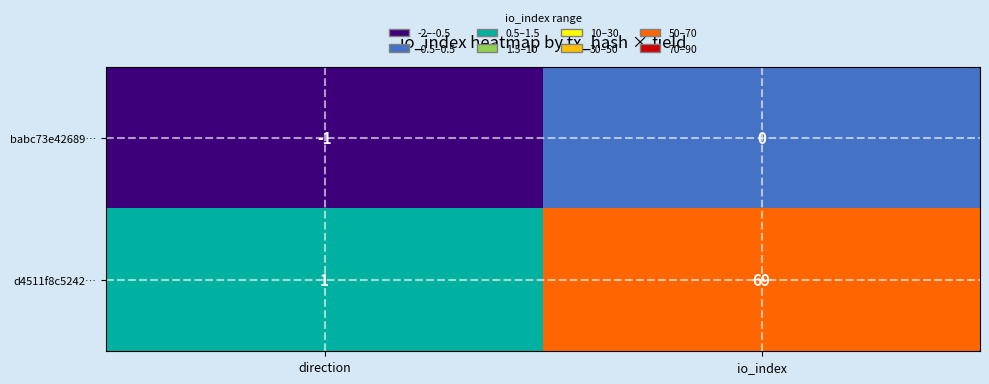

What is the difference between the maximum and minimum values in the d4511f8c5242… series?

68